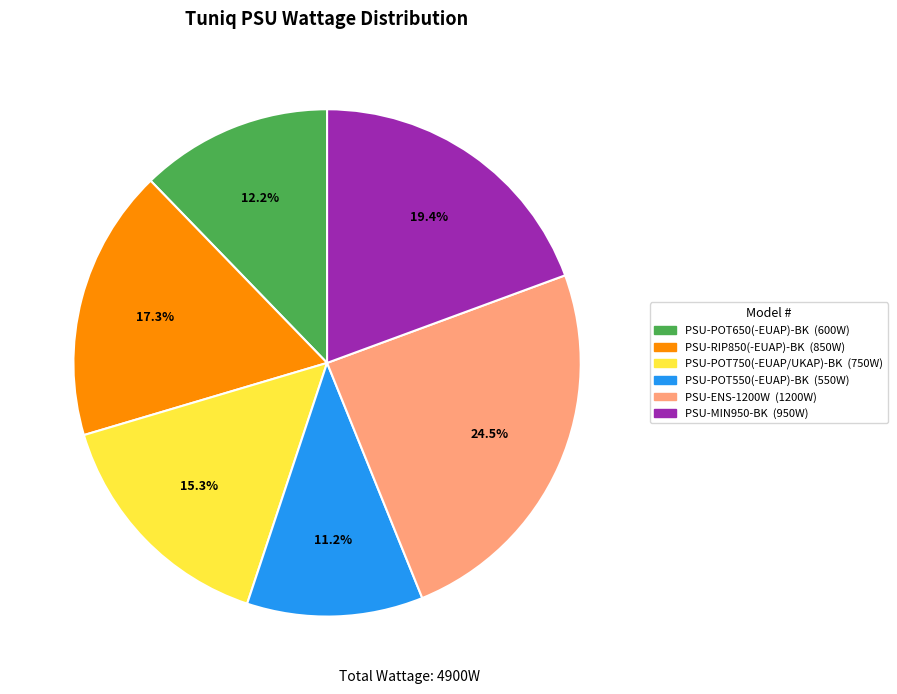

To the nearest percent, what is the difference between the PSU-POT650(-EUAP)-BK and PSU-MIN950-BK slice percentages?

7%